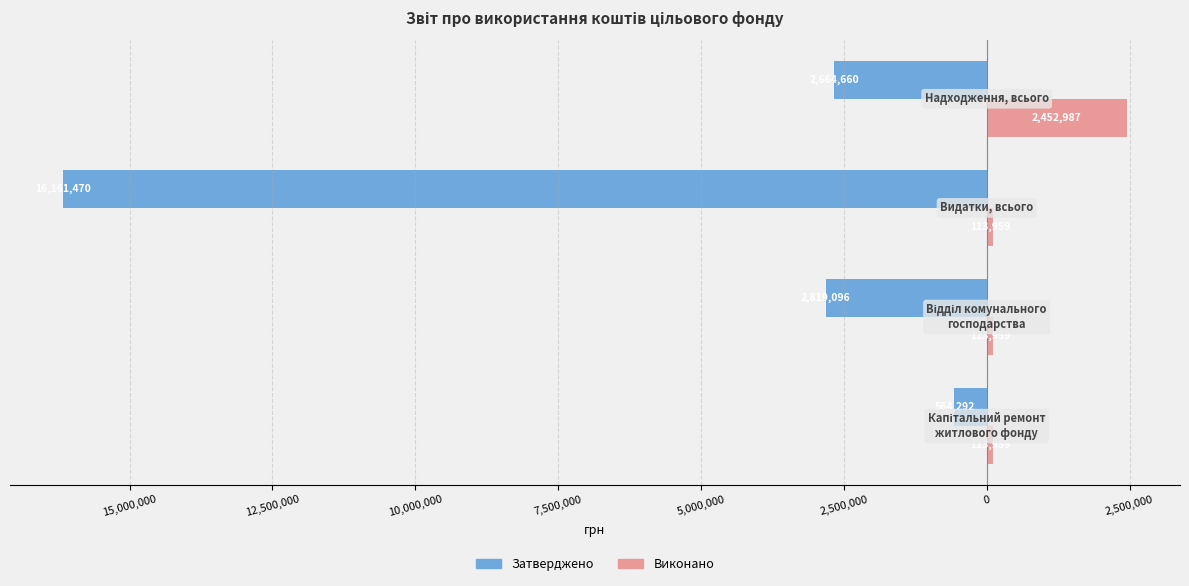

What are all the series names shown in the legend?

Затверджено, Виконано